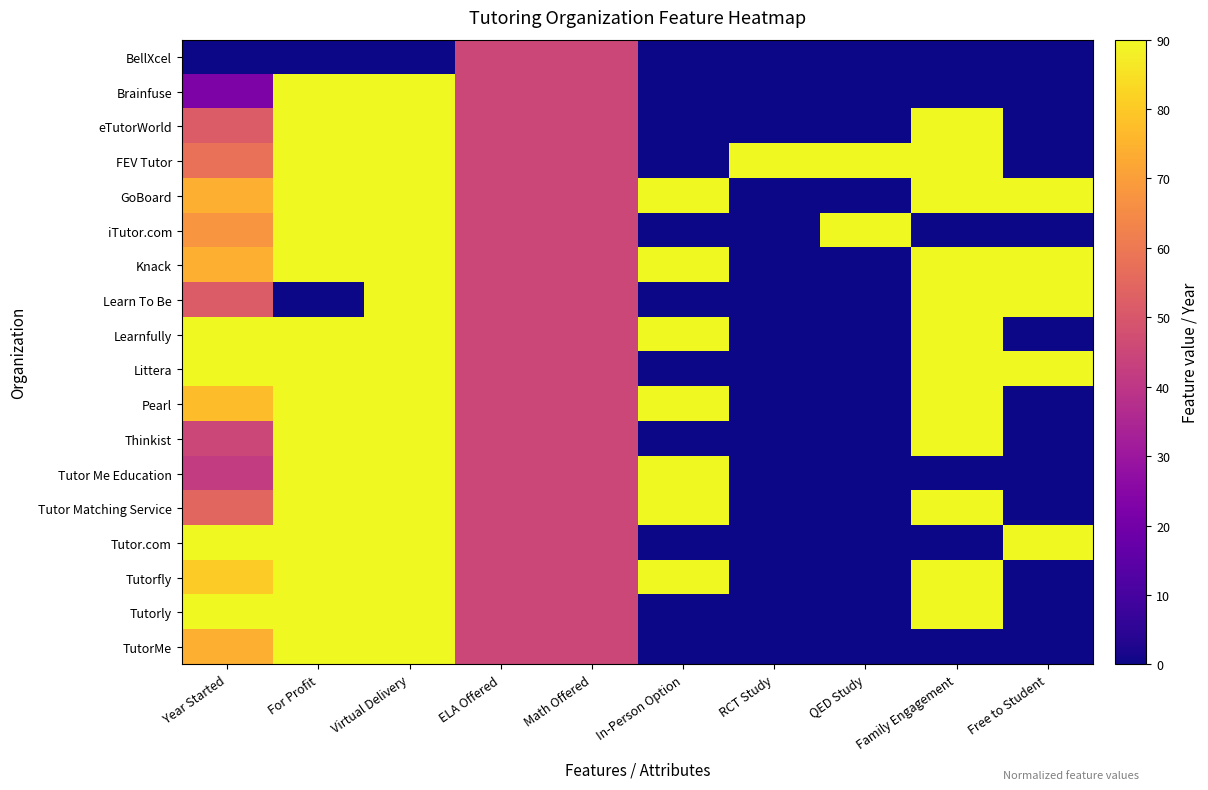

Which series has the largest total across all categories?

GoBoard